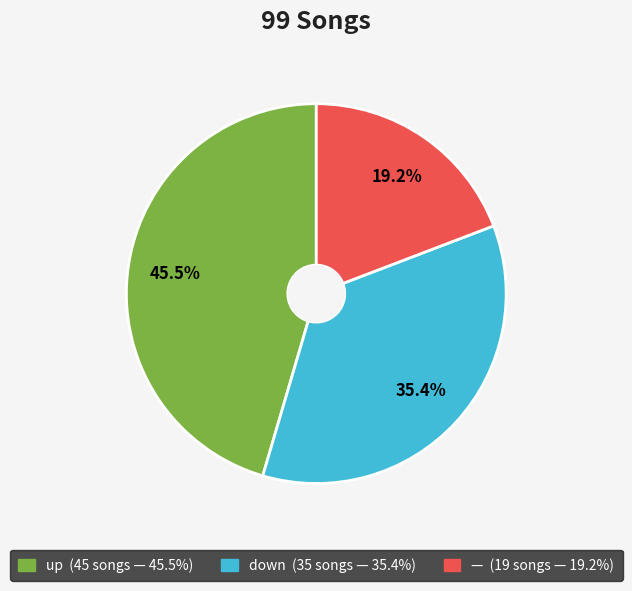

Is there a majority slice in this chart?

No